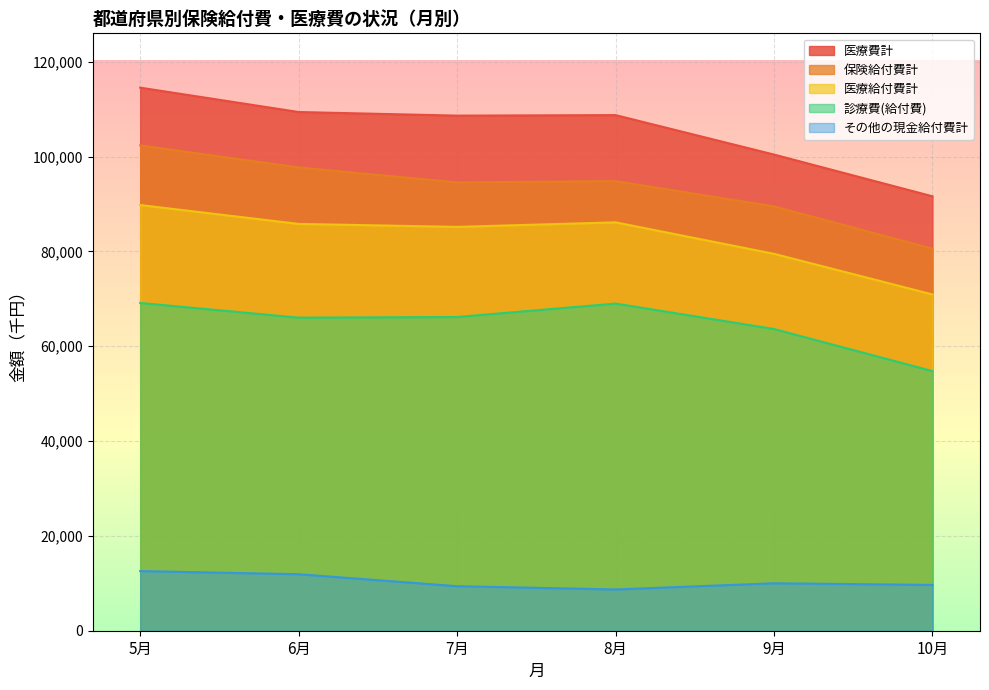

What are all the series names shown in the legend?

医療費計, 保険給付費計, 医療給付費計, 診療費(給付費), その他の現金給付費計